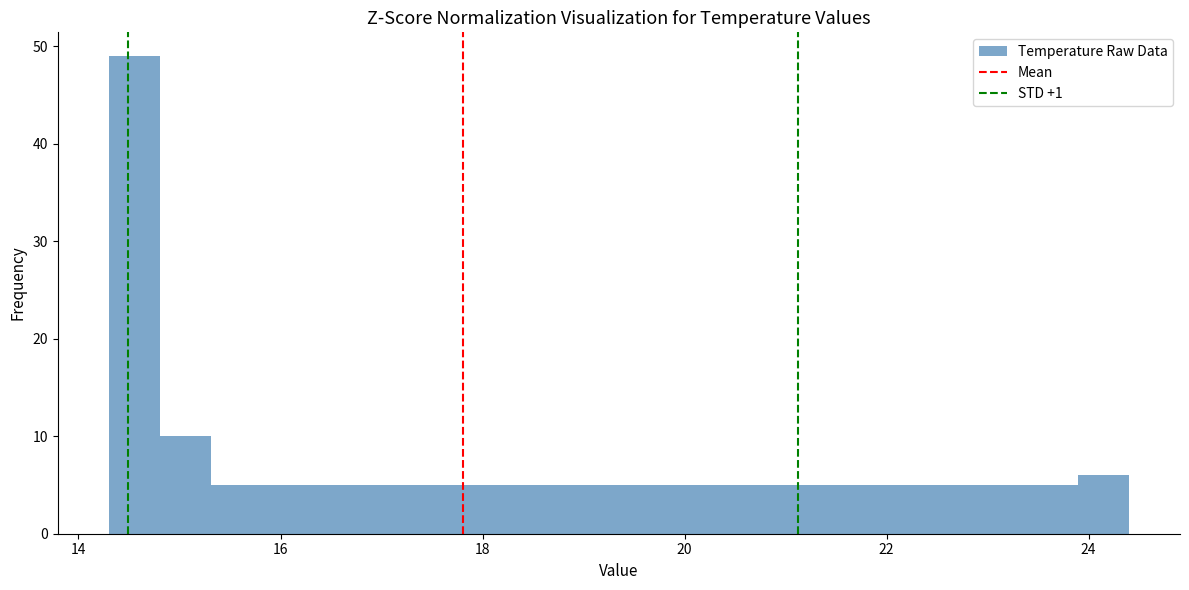

Read against the x-axis, roughly where is the centre of the tallest bar?

14.6